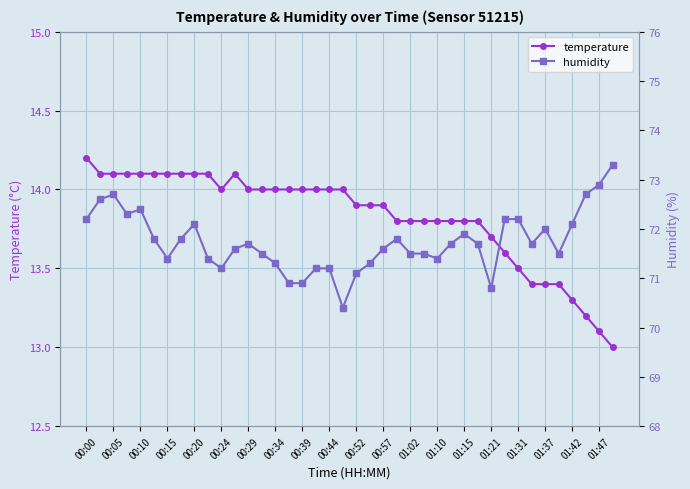

True or false: temperature has more than 0 points higher than both neighbors.

True